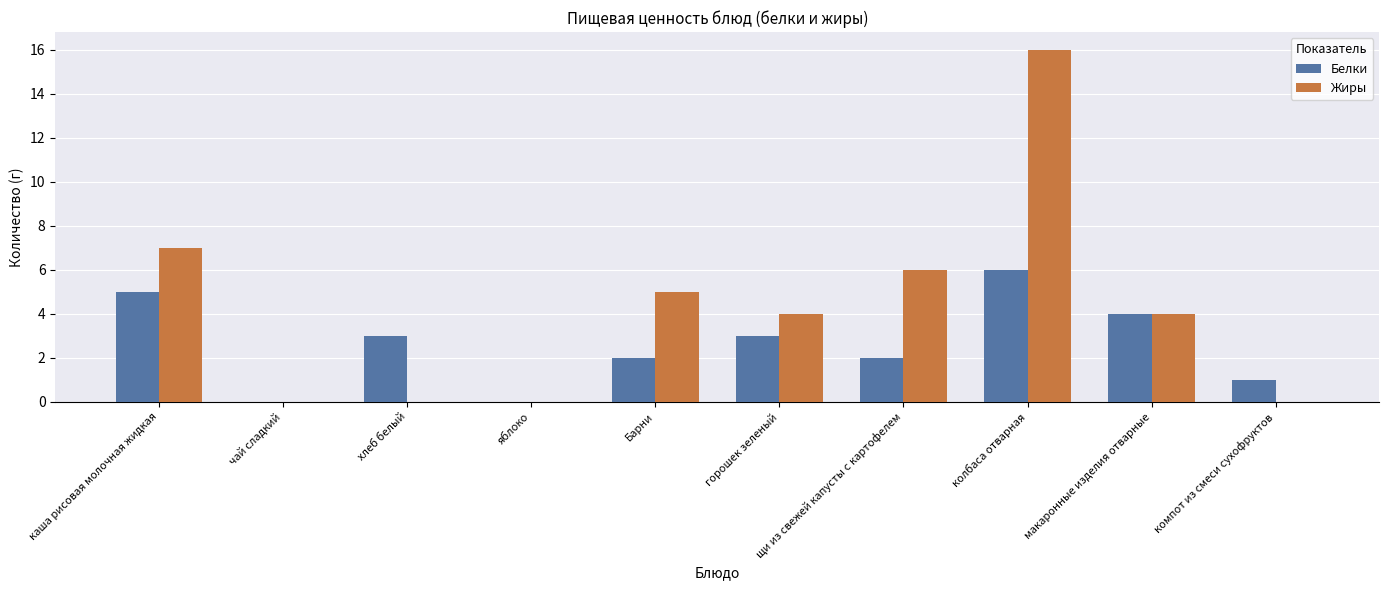

Which series changed the most between каша рисовая молочная жидкая and макаронные изделия отварные?

Жиры